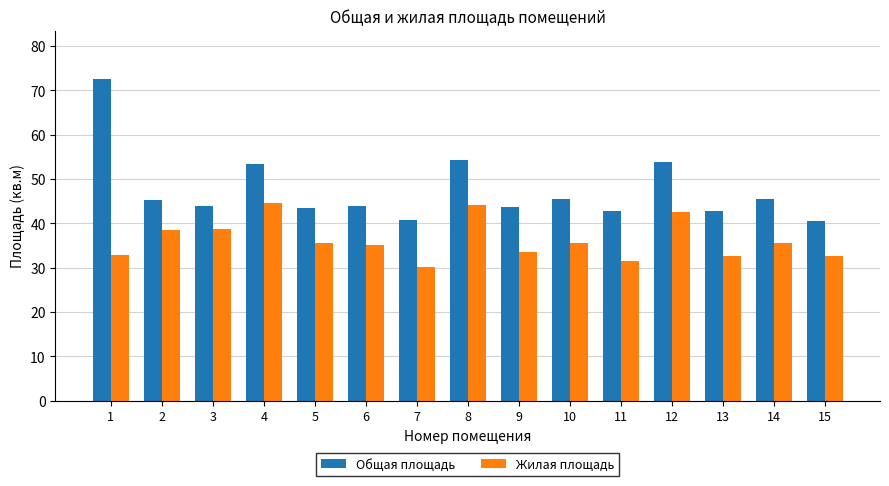

The Общая площадь series shows 45.6 at 14. True or false?

True